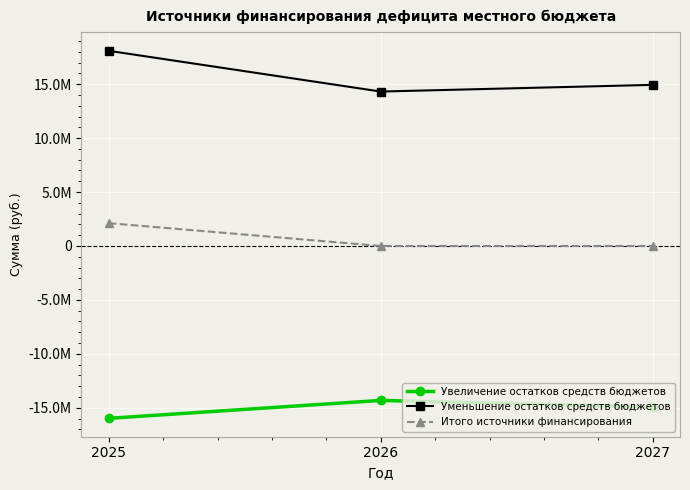

At which category is the sum across all series the highest?

2025